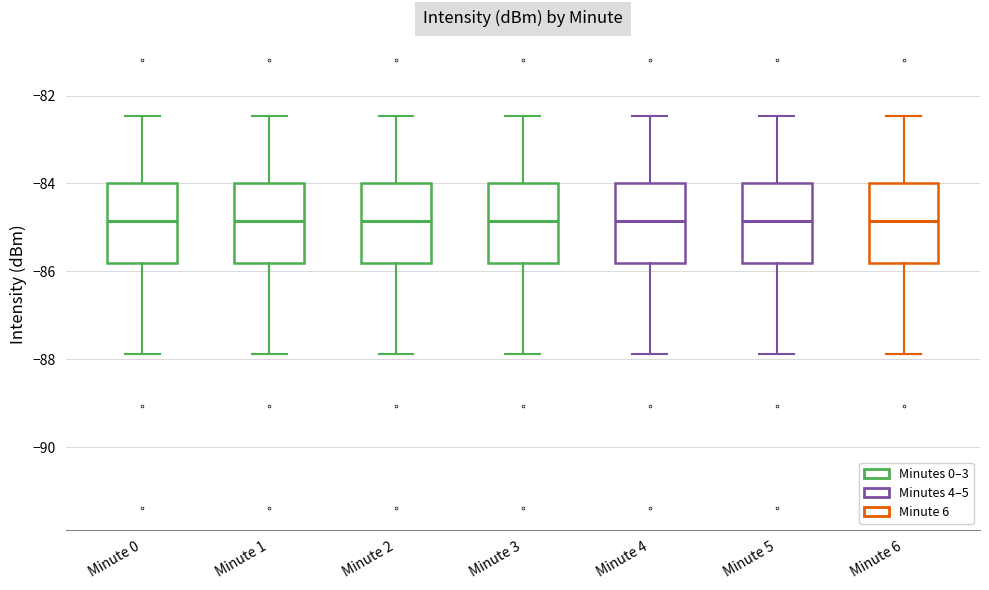

Reading left to right, read every box against the y-axis: the position of its median line, the range the box covers, and the ends of its whiskers. The values are not printed on the chart, so give them approximately, as read against the axis.

Minute 0: median -84.8, box -85.8 to -84.0, whiskers -87.8 to -82.4
Minute 1: median -84.8, box -85.8 to -84.0, whiskers -87.8 to -82.4
Minute 2: median -84.8, box -85.8 to -84.0, whiskers -87.8 to -82.4
Minute 3: median -84.8, box -85.8 to -84.0, whiskers -87.8 to -82.4
Minute 4: median -84.8, box -85.8 to -84.0, whiskers -87.8 to -82.4
Minute 5: median -84.8, box -85.8 to -84.0, whiskers -87.8 to -82.4
Minute 6: median -84.8, box -85.8 to -84.0, whiskers -87.8 to -82.4